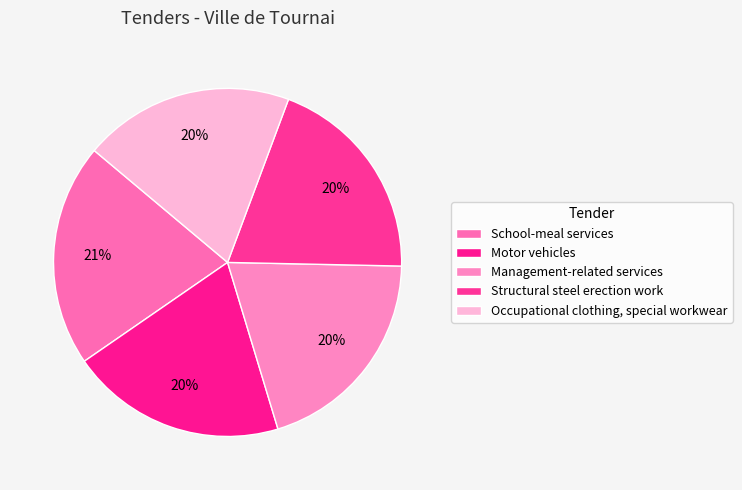

How much of the chart is everything except Motor vehicles?

79.9%